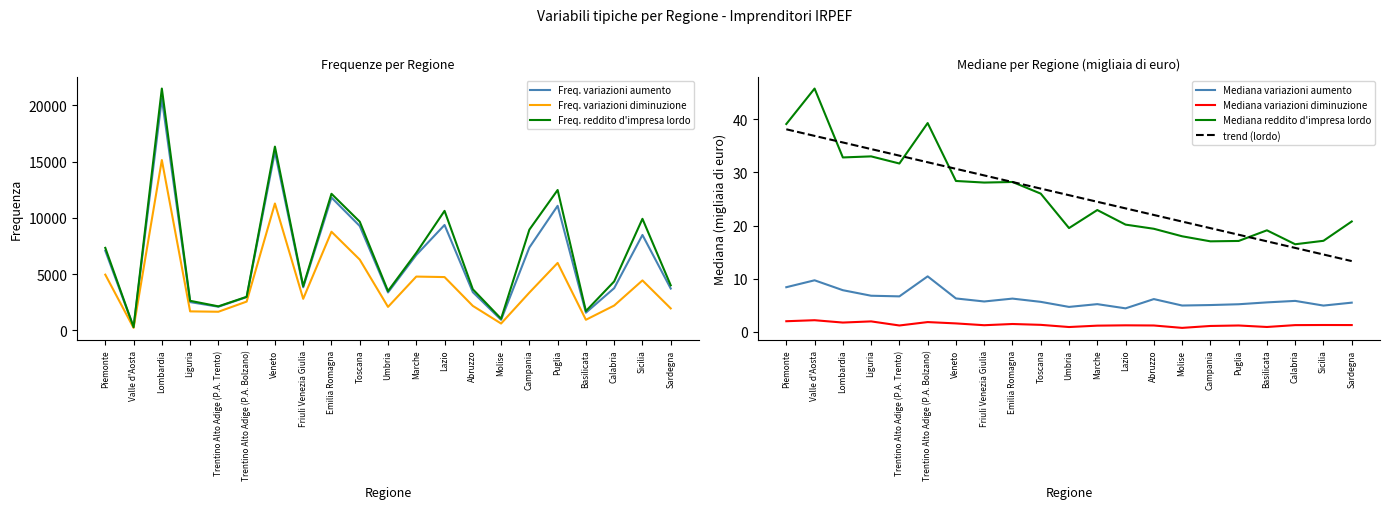

What is the difference between the second highest and second lowest values in the Mediana reddito d'impresa lordo series?

22.2